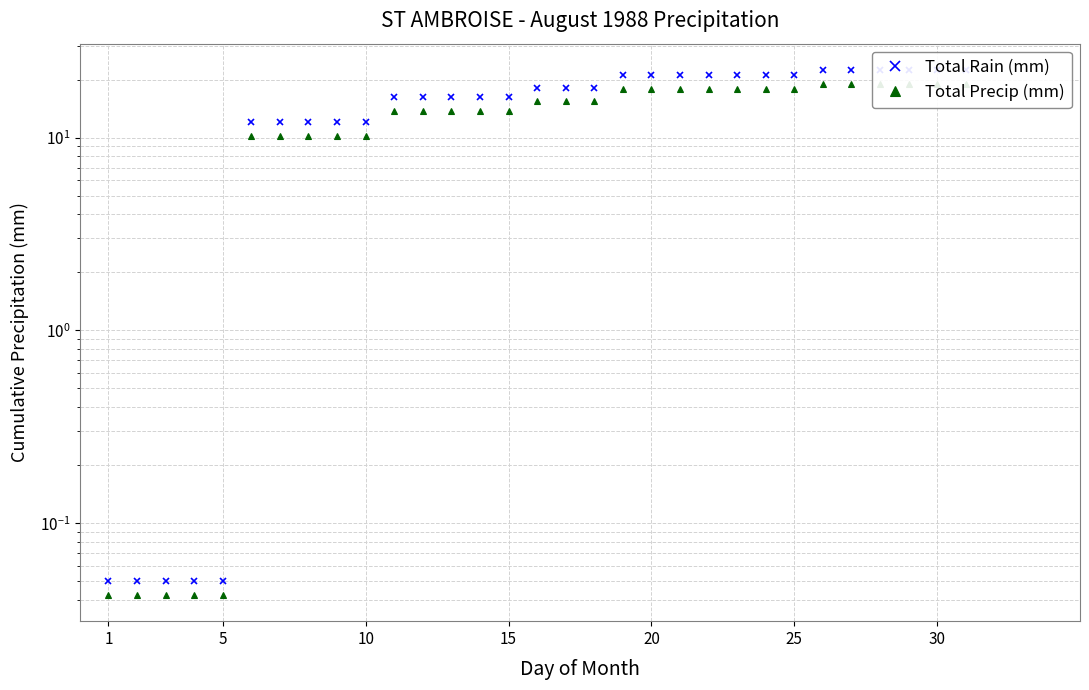

True or false: Total Rain (mm) has more than 0 interior local peaks.

False